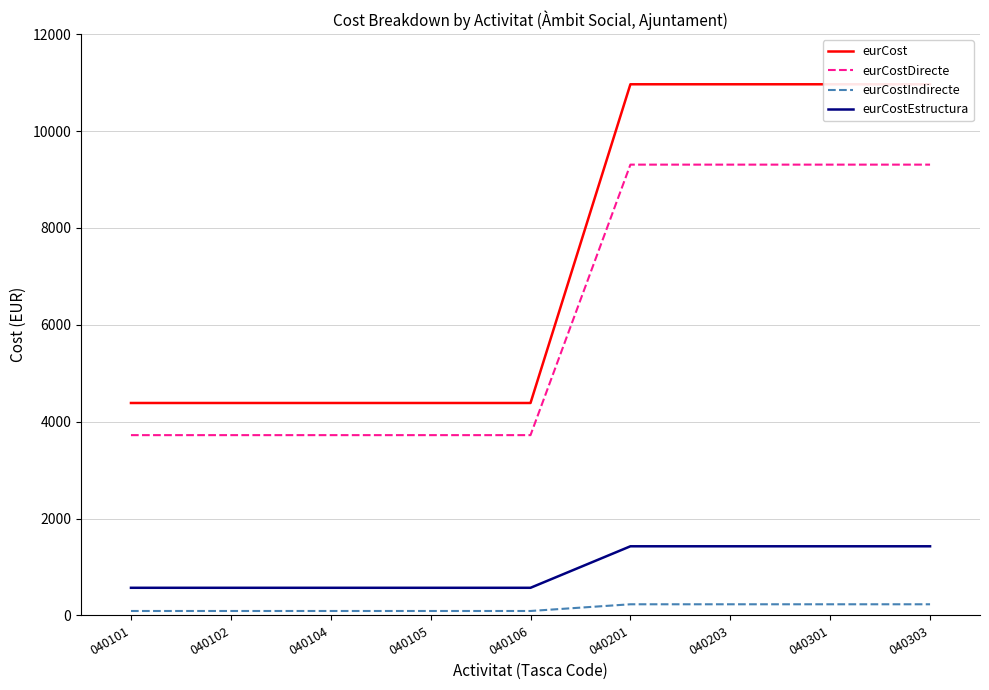

What is the sum of the eurCostEstructura values at 040102 and 040303?

1999.3